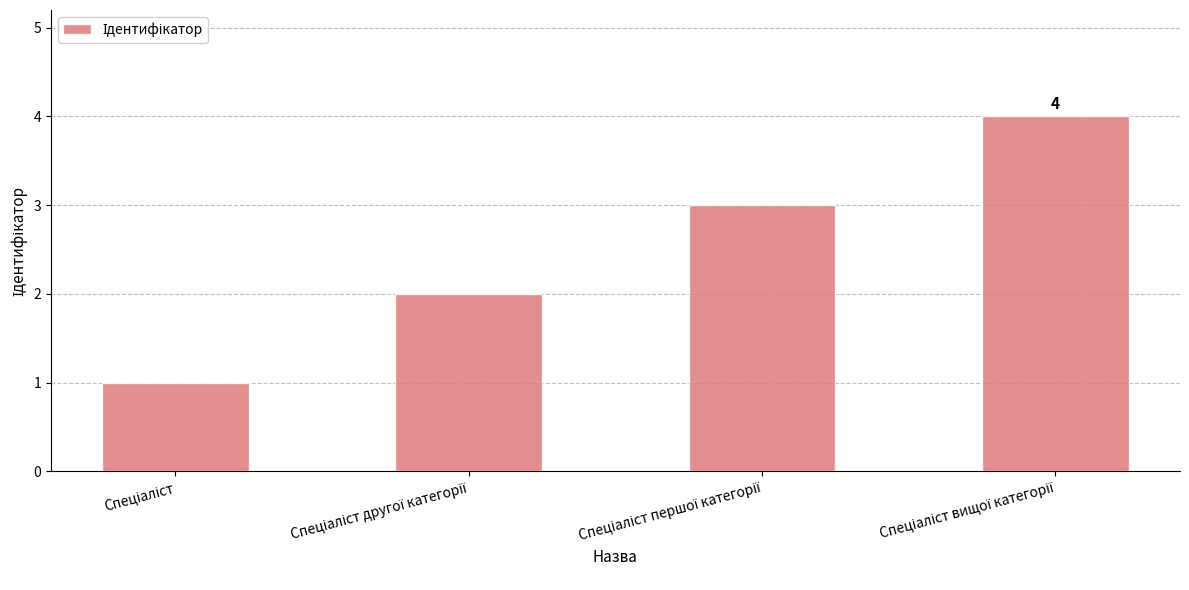

What is the difference between the maximum and minimum values?

3